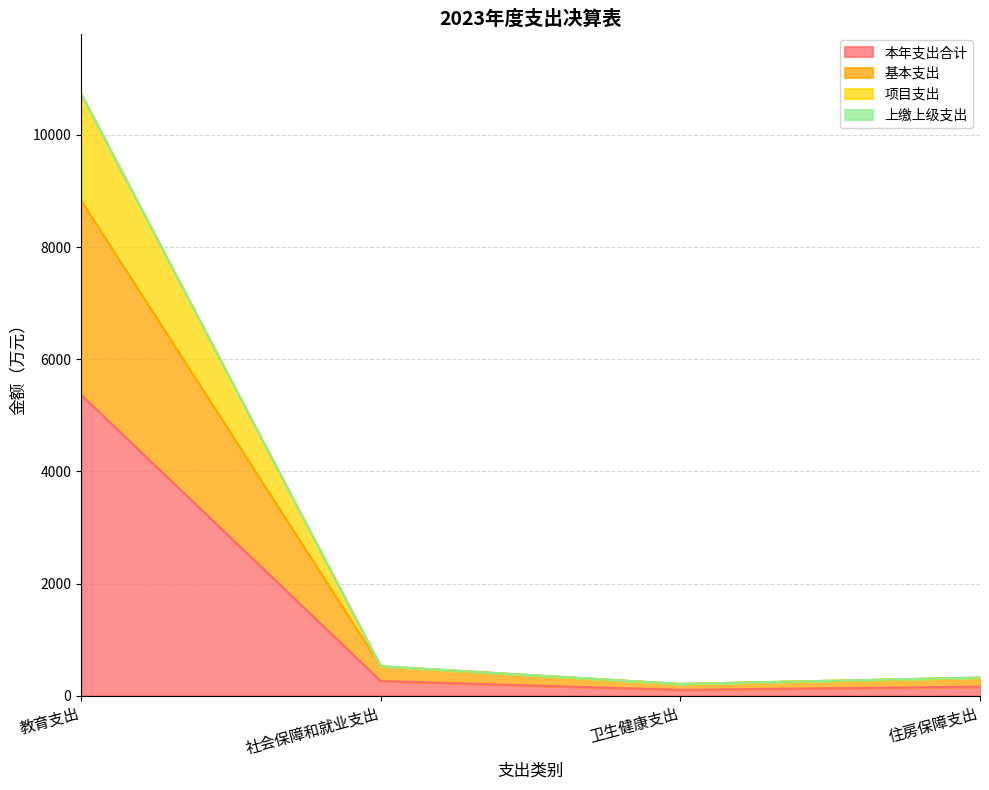

At which category is the sum across all series the highest?

教育支出